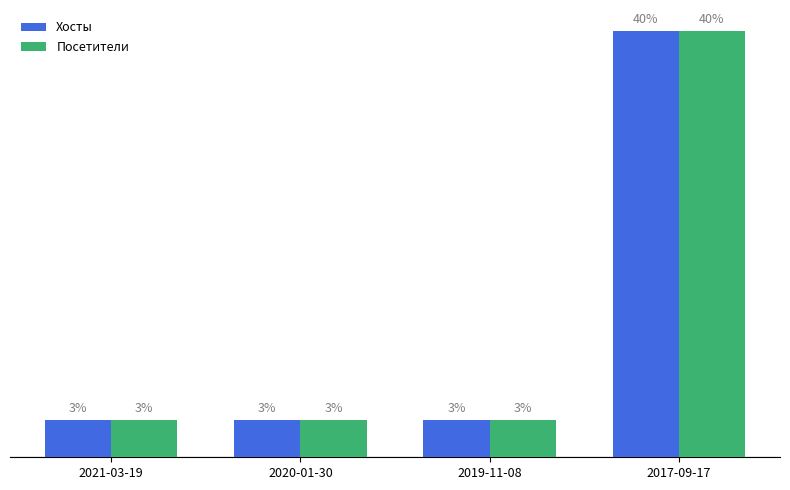

Between 2020-01-30 and 2019-11-08, which is larger?

2020-01-30